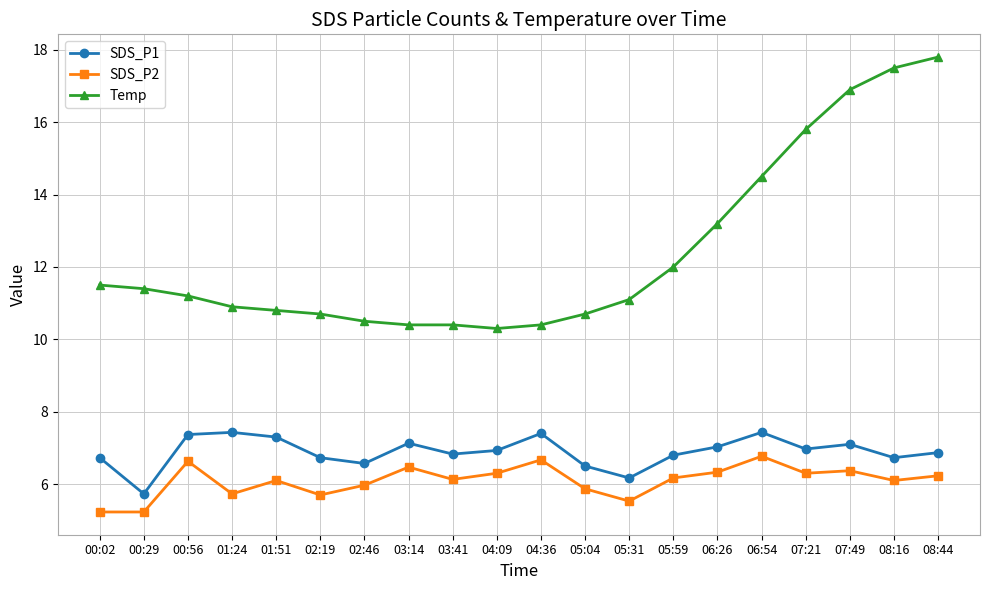

What is the highest value of the SDS_P1 series?

7.4